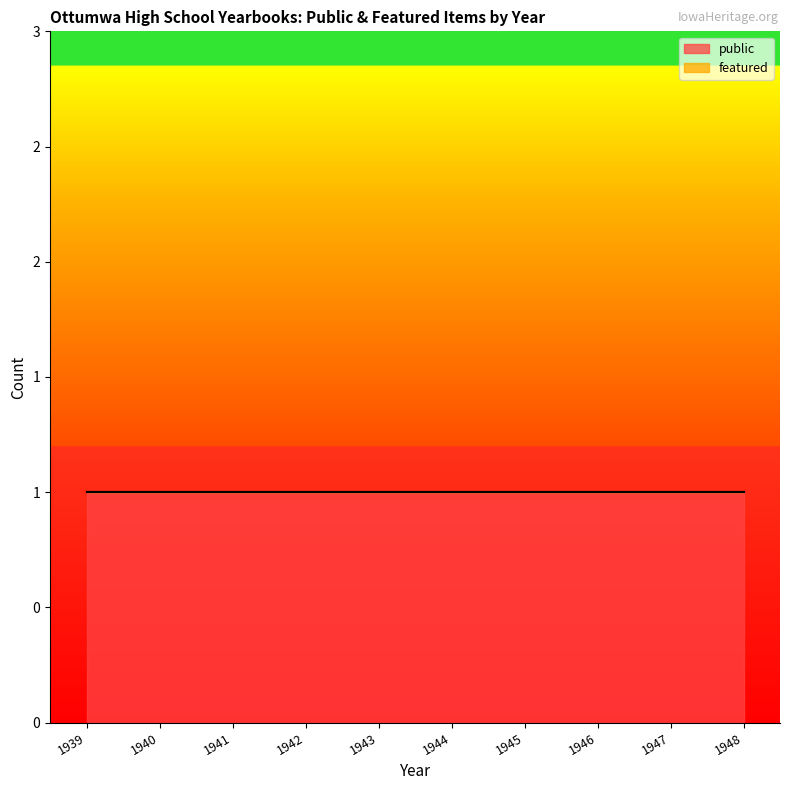

What are all the series names shown in the legend?

public, featured